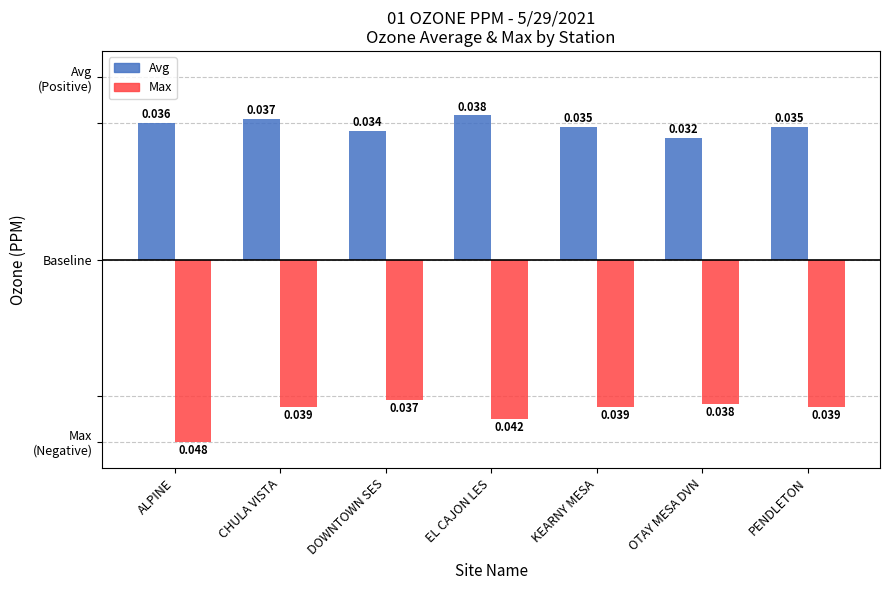

Rank the series at PENDLETON from highest to lowest value.

Avg, Max